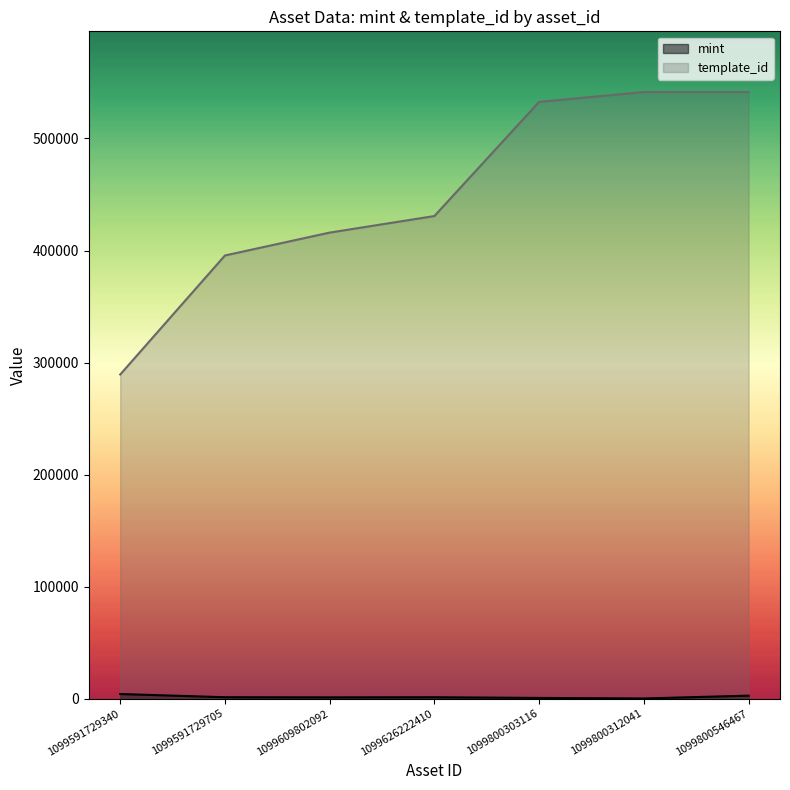

What value does the mint series have at 1099800312041, to the nearest 100?

200